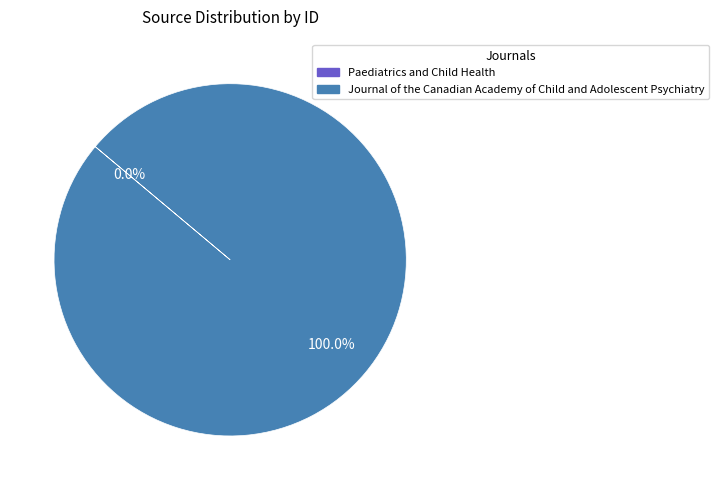

Is there any slice that represents more than half of the pie?

Yes